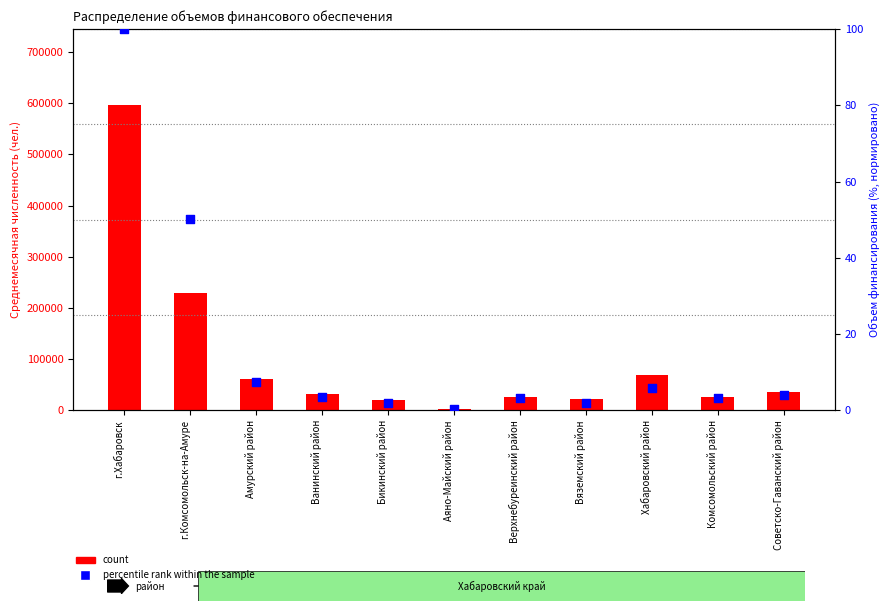

What are all the series names shown in the legend?

count, percentile rank within the sample